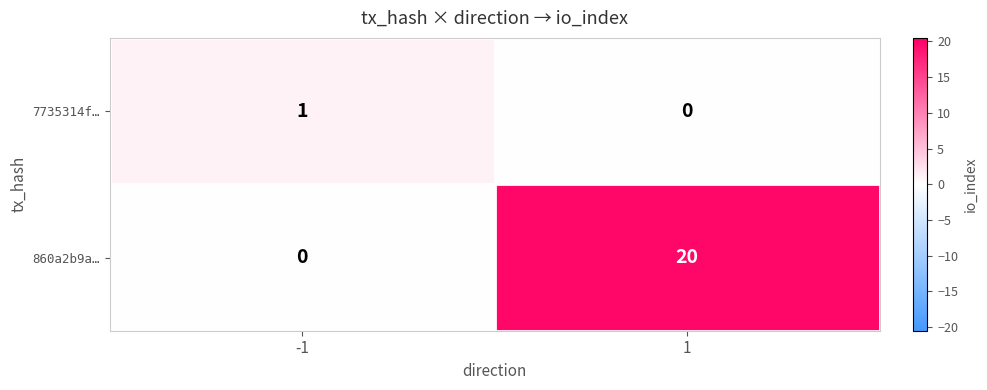

Count the number of data series in this chart.

2